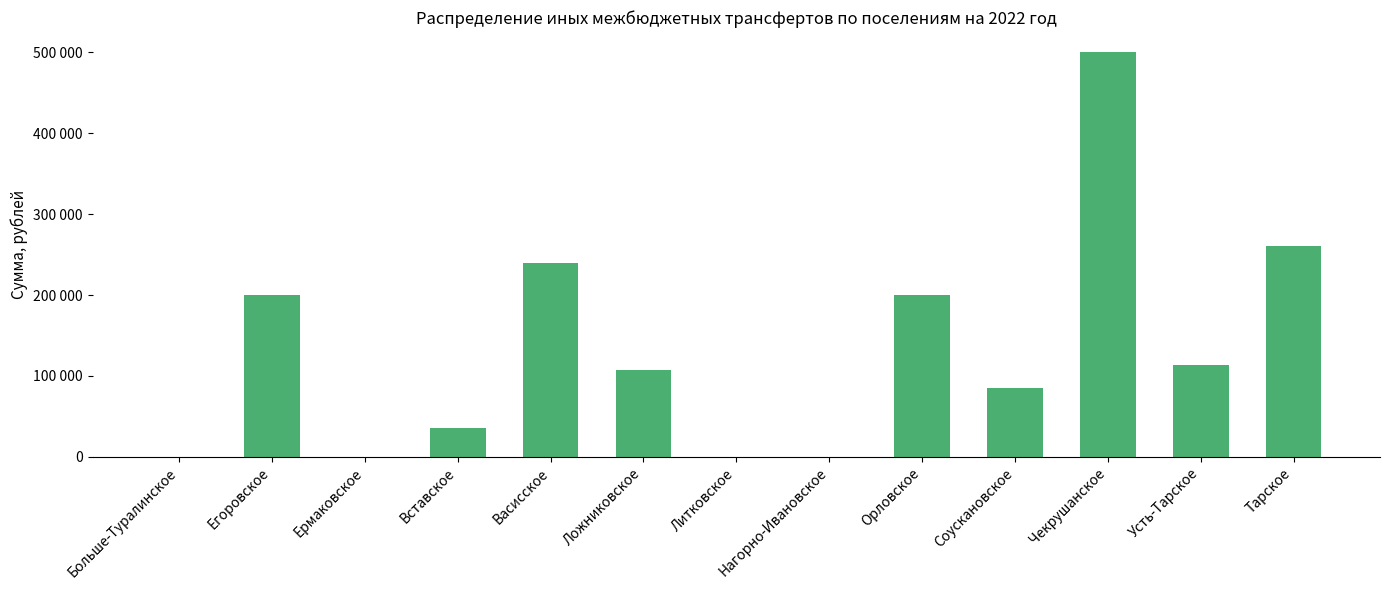

Are the bars horizontal?

No